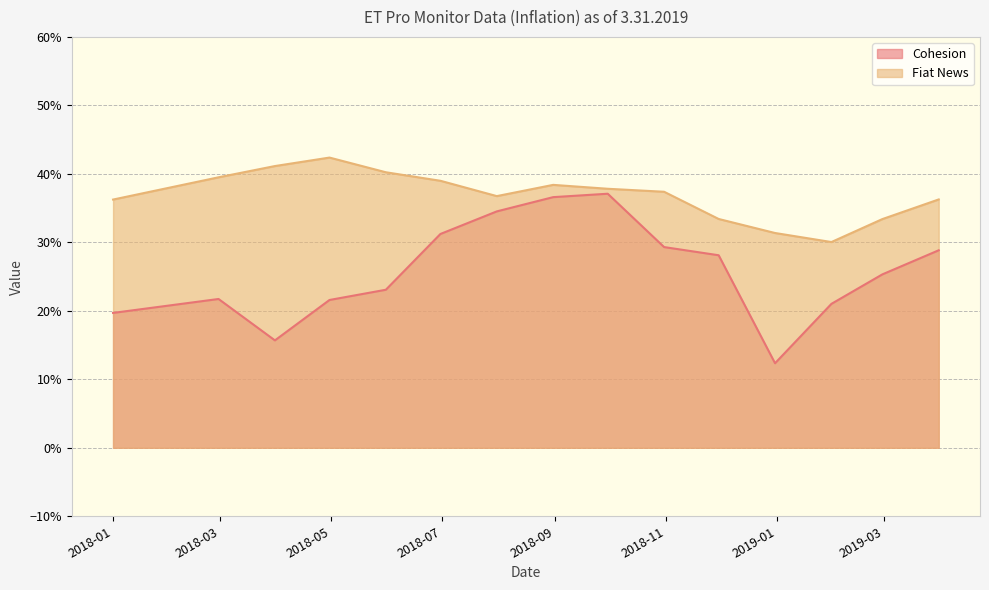

What are all the series names shown in the legend?

Cohesion, Fiat News